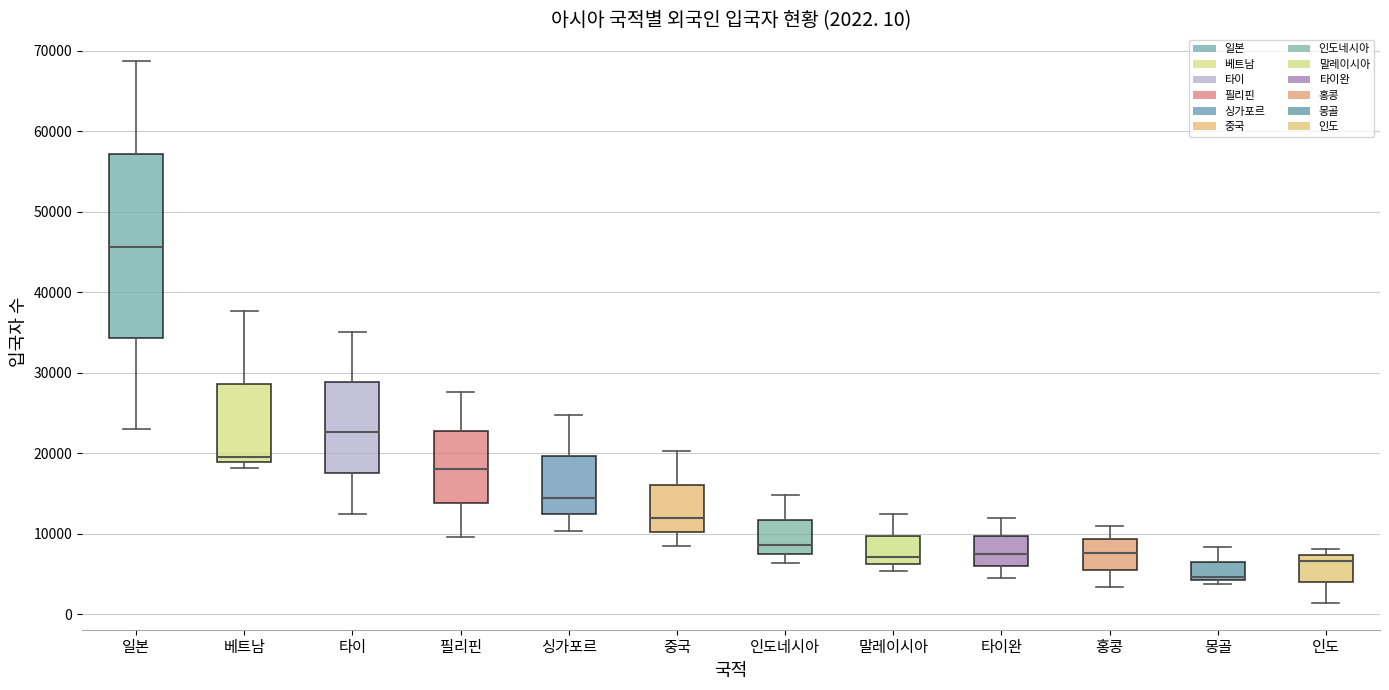

Which box is the tallest, from its lower edge to its upper edge?

일본